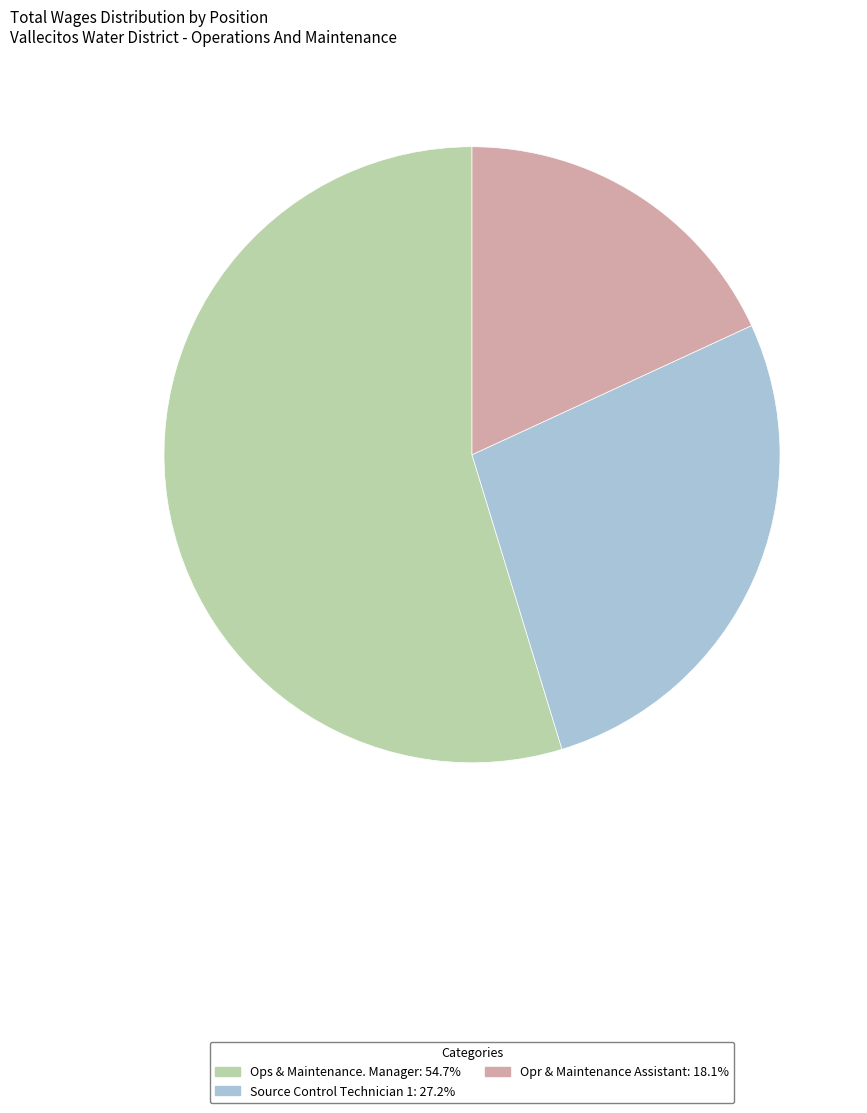

Rank the categories by value from highest to lowest.

Ops & Maintenance. Manager, Source Control Technician 1, Opr & Maintenance Assistant